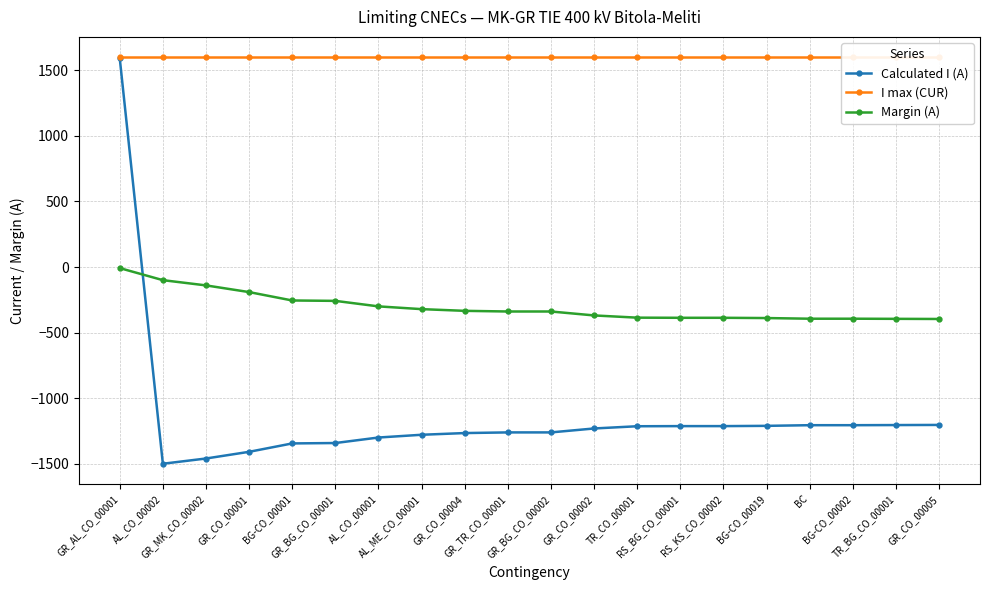

What is the difference between the maximum and minimum values in the Calculated I (A) series?

3092